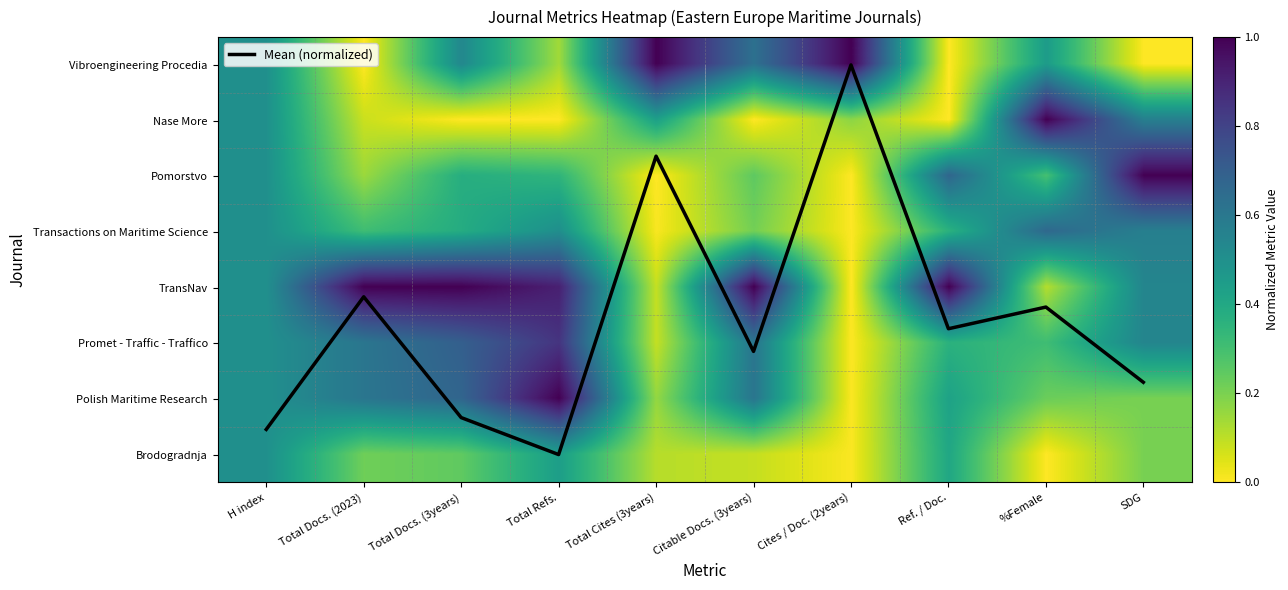

At which category is the sum across all series the highest?

Total Refs.